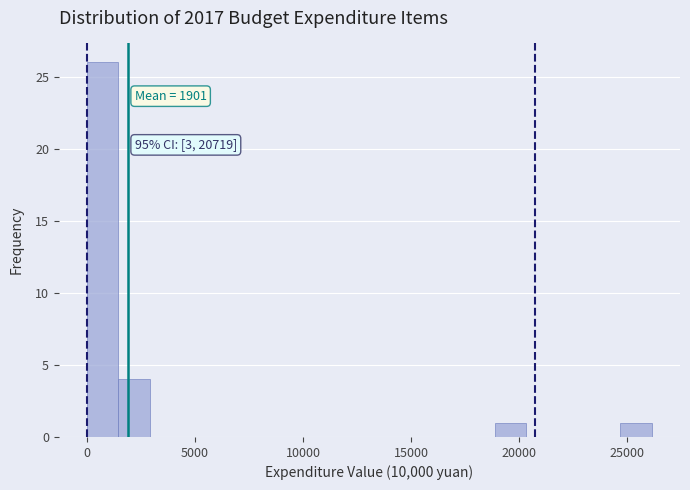

Around what value on the x-axis is the tallest bar? Give the approximate position of its centre, as read against the axis.

500